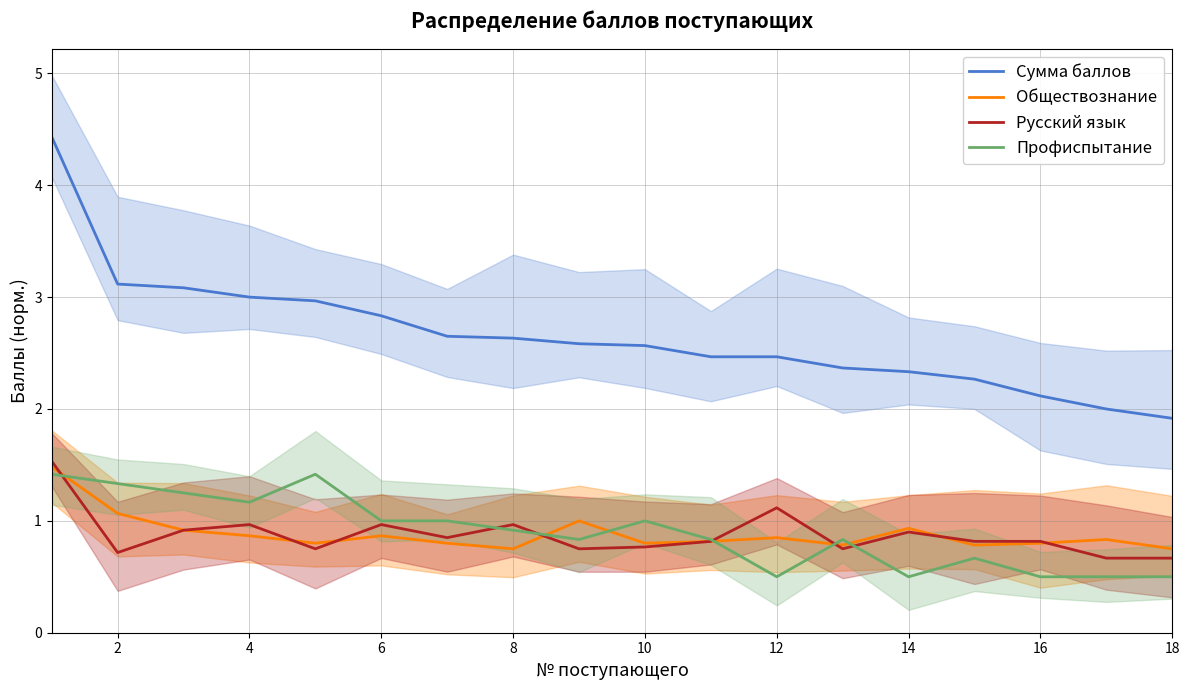

What is the smallest value displayed?

0.5